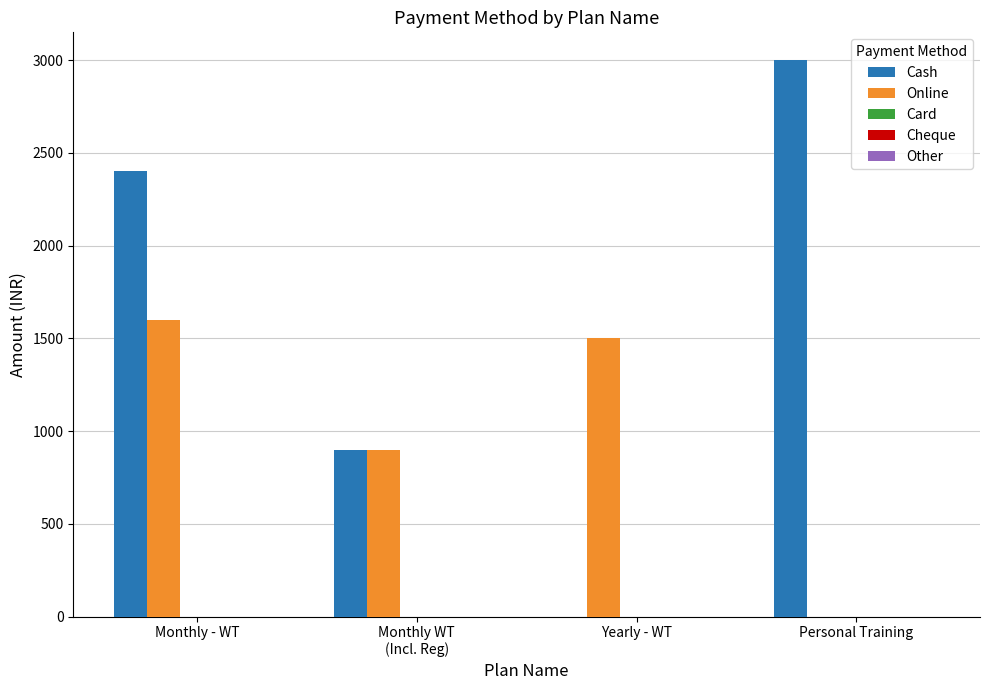

At which category is the sum across all series the highest?

Monthly - WT